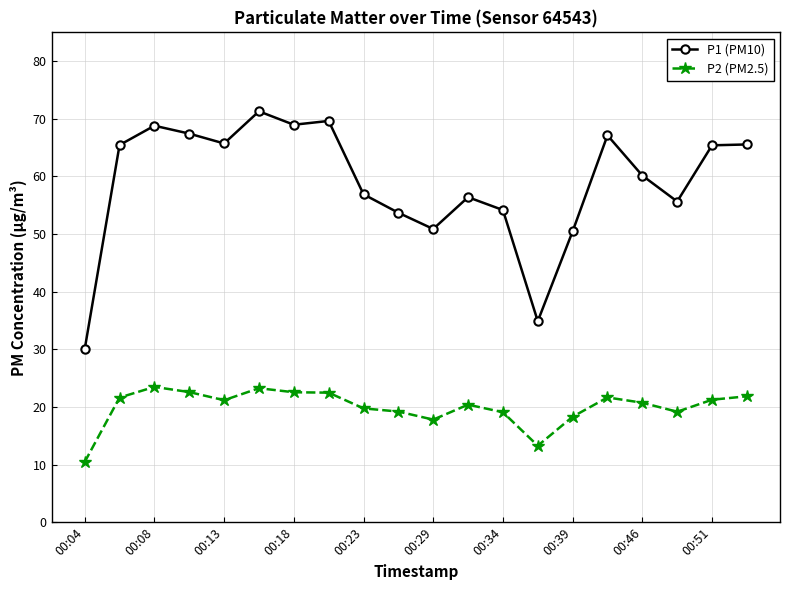

True or false: P2 (PM2.5) and P1 (PM10) intersect in this chart.

False